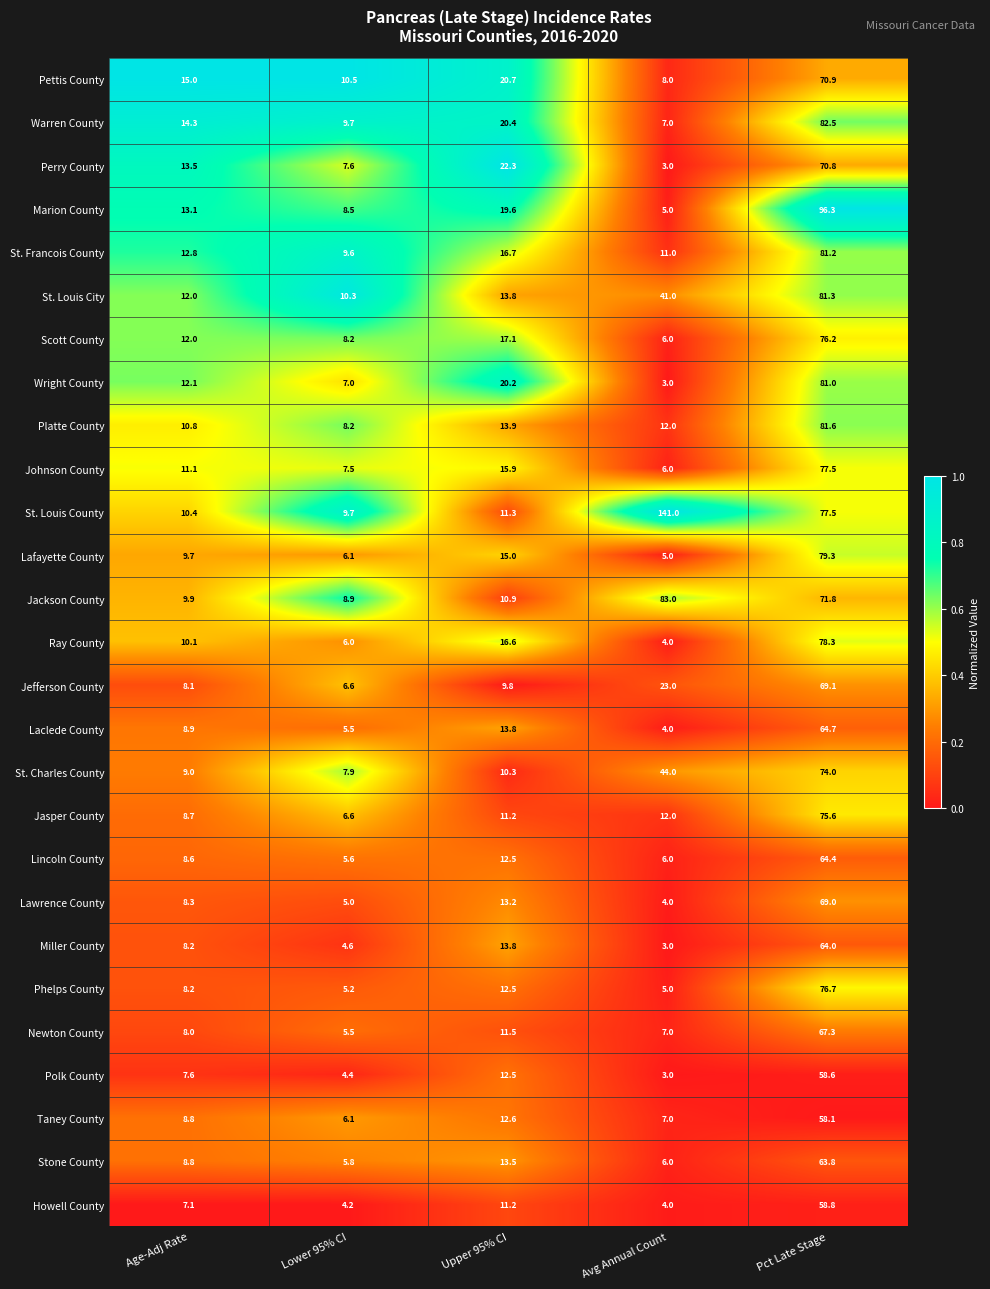

What is the sum of the Laclede County values at Pct Late Stage and Upper 95% CI?

78.5